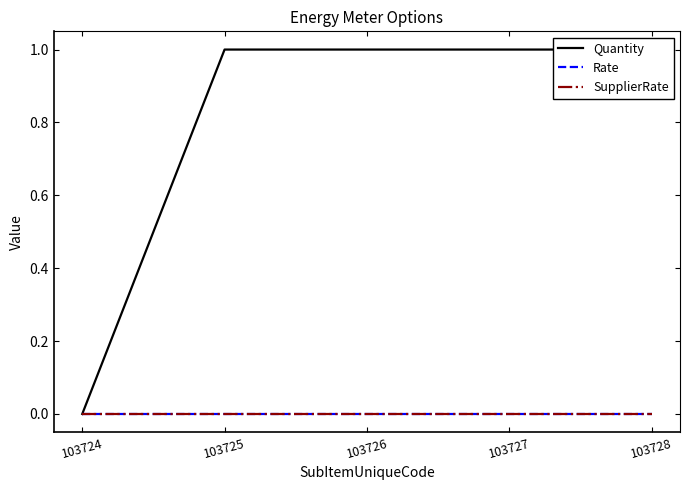

True or false: Rate has more than 0 points higher than both neighbors.

False